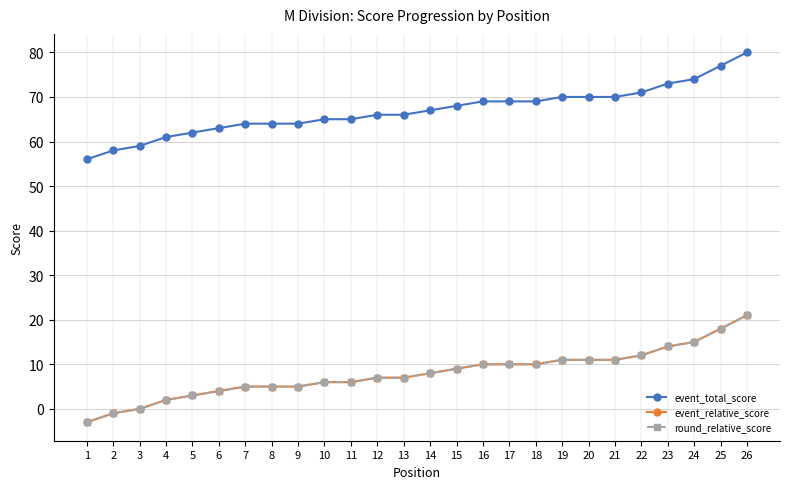

Is this an area chart (filled region under the line)?

No